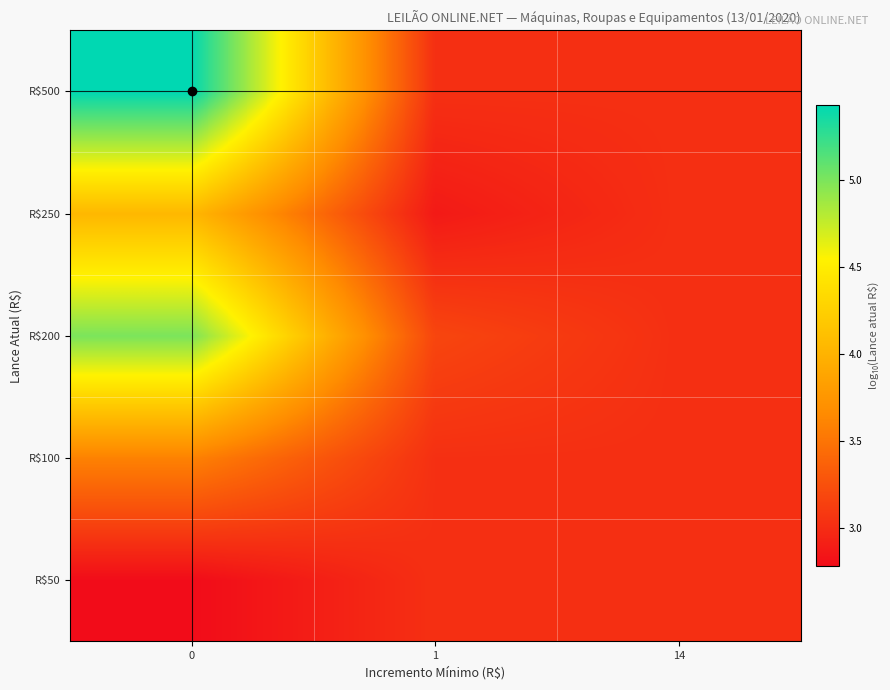

Reading right to left, transcribe all the data shown in this chart.

R$50: 14=3.0	1=3.0	0=2.8
R$100: 14=3.0	1=3.0	0=3.6
R$200: 14=3.0	1=3.2	0=5.0
R$250: 14=3.0	1=2.9	0=4.0
R$500: 14=3.0	1=3.0	0=5.4